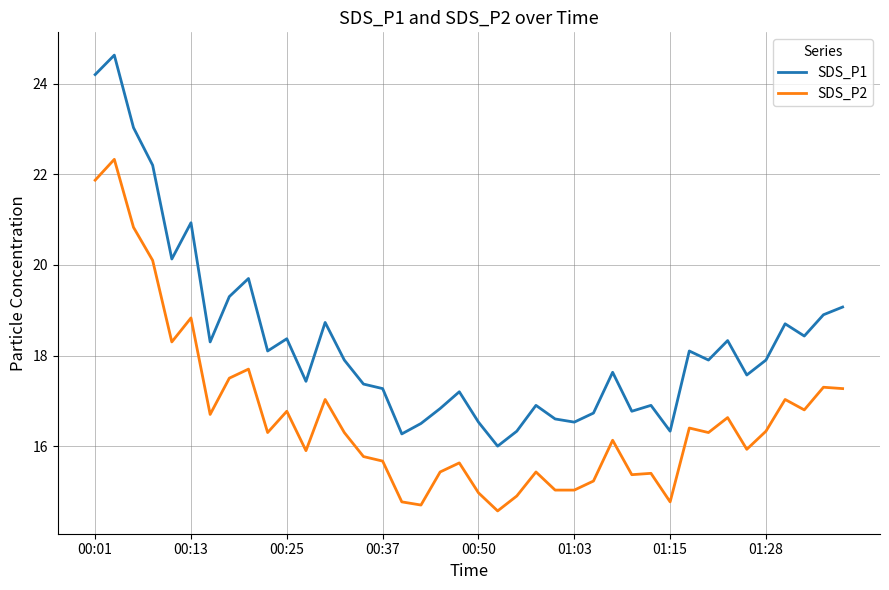

Which series has the largest range (max minus min)?

SDS_P1